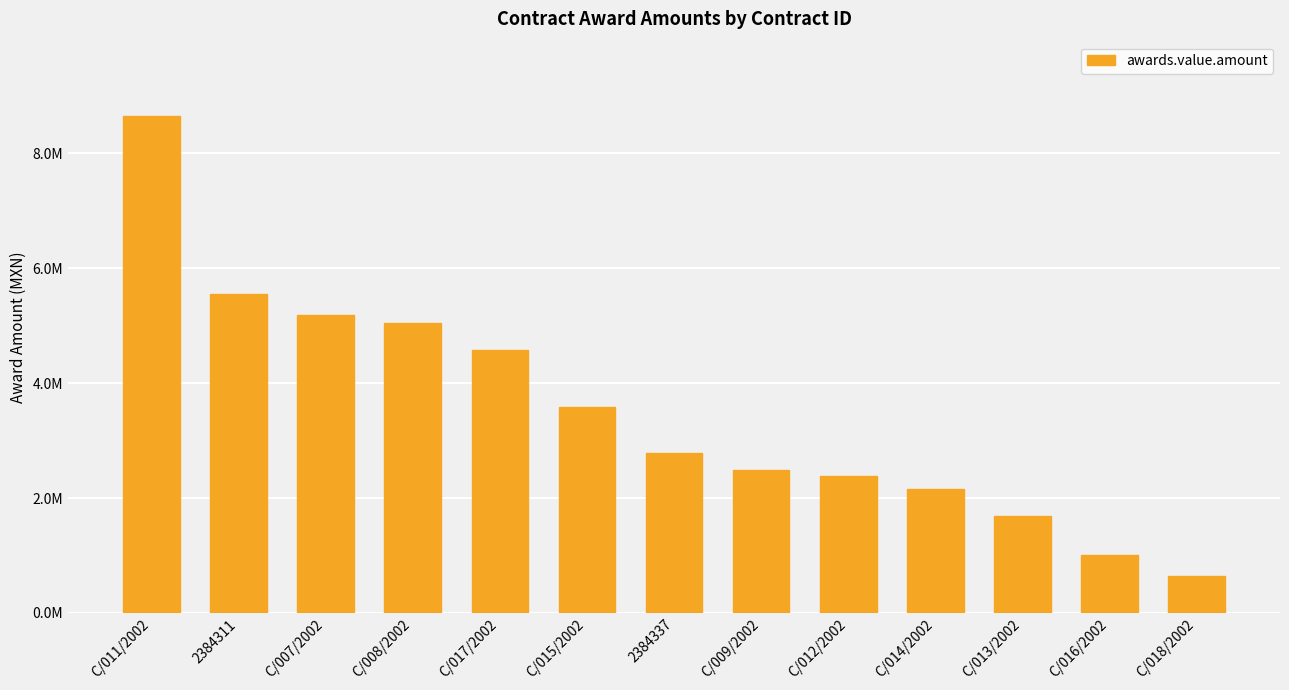

Reading left to right, what are all the values shown in this chart?

C/011/2002=8649457.9	2384311=5547413.8	C/007/2002=5187429.0	C/008/2002=5039589.7	C/017/2002=4581364.7	C/015/2002=3578052.4	2384337=2775862.1	C/009/2002=2496826.2	C/012/2002=2383669.9	C/014/2002=2153420.6	C/013/2002=1680557.5	C/016/2002=1006192.2	C/018/2002=650475.3